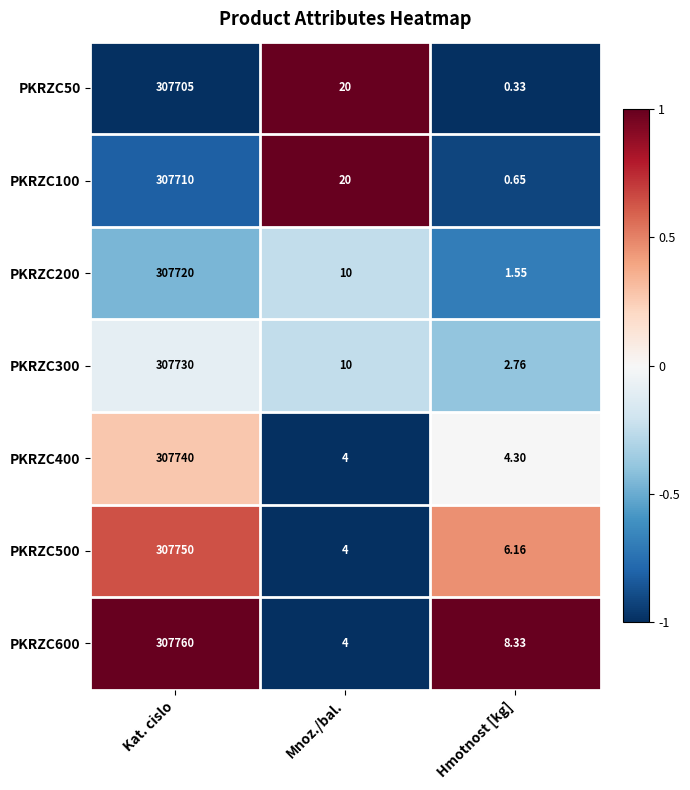

Which series has the largest range (max minus min)?

PKRZC600